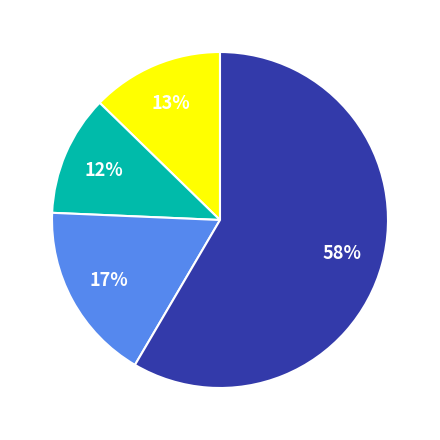

Does any single category account for the majority?

Yes